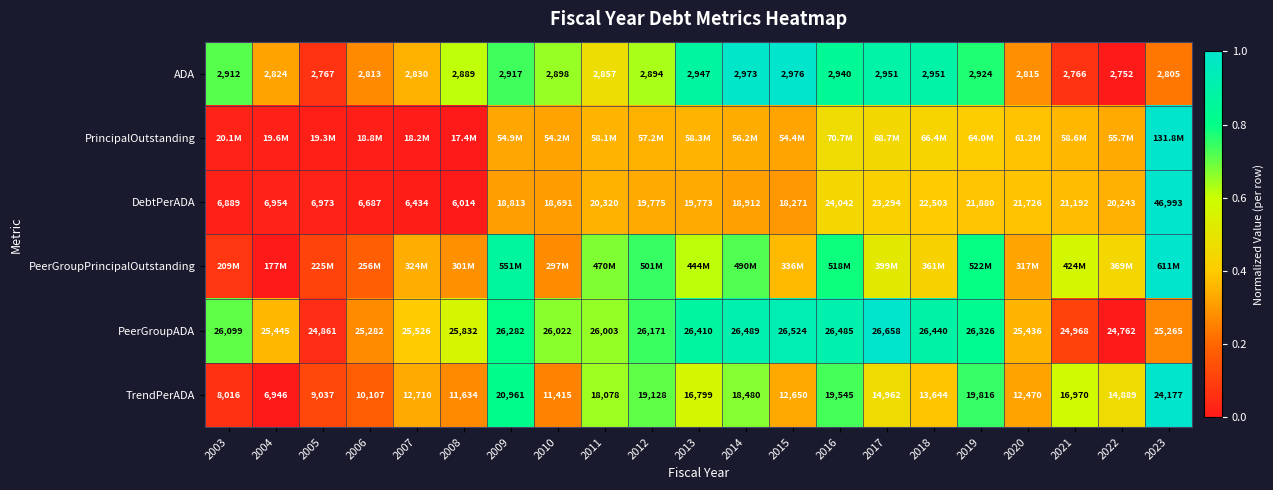

At which category is the sum across all series the highest?

2023